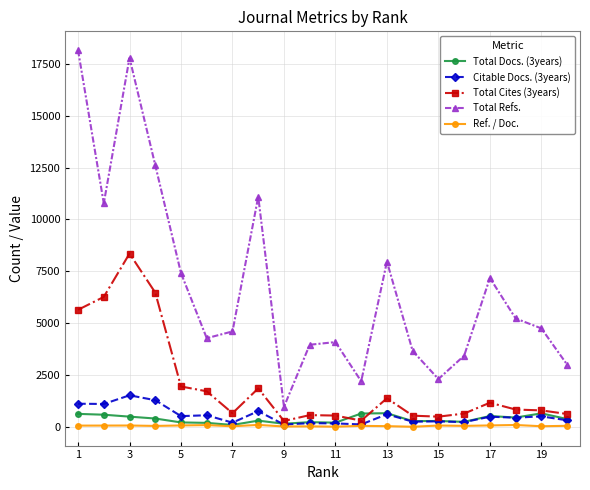

Which series has the widest spread of values?

Total Refs.